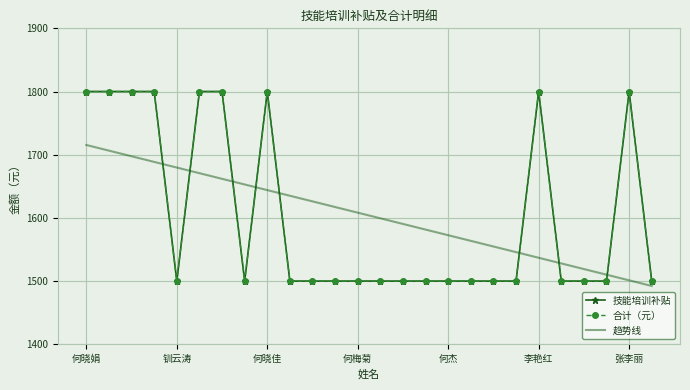

Reading left to right, transcribe all the data shown in this chart.

技能培训补贴: 1800.0	1800.0	1800.0	1800.0	1500.0	1800.0	1800.0	1500.0	1800.0	1500.0	1500.0	1500.0	1500.0	1500.0	1500.0	1500.0	1500.0	1500.0	1500.0	1500.0	1800.0	1500.0	1500.0	1500.0	1800.0	1500.0
合计（元）: 1800.0	1800.0	1800.0	1800.0	1500.0	1800.0	1800.0	1500.0	1800.0	1500.0	1500.0	1500.0	1500.0	1500.0	1500.0	1500.0	1500.0	1500.0	1500.0	1500.0	1800.0	1500.0	1500.0	1500.0	1800.0	1500.0
趋势线: 1715.4	1706.5	1697.5	1688.6	1679.7	1670.8	1661.8	1652.9	1644.0	1635.1	1626.2	1617.2	1608.3	1599.4	1590.5	1581.5	1572.6	1563.7	1554.8	1545.8	1536.9	1528.0	1519.1	1510.2	1501.2	1492.3